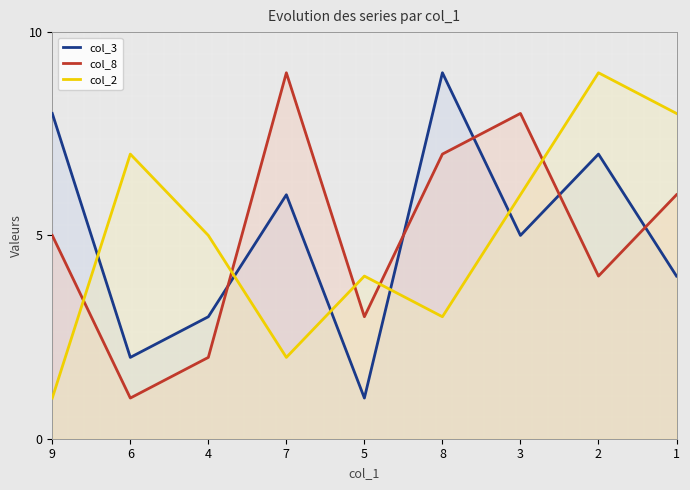

Which category has the lowest value in the col_3 series?

5